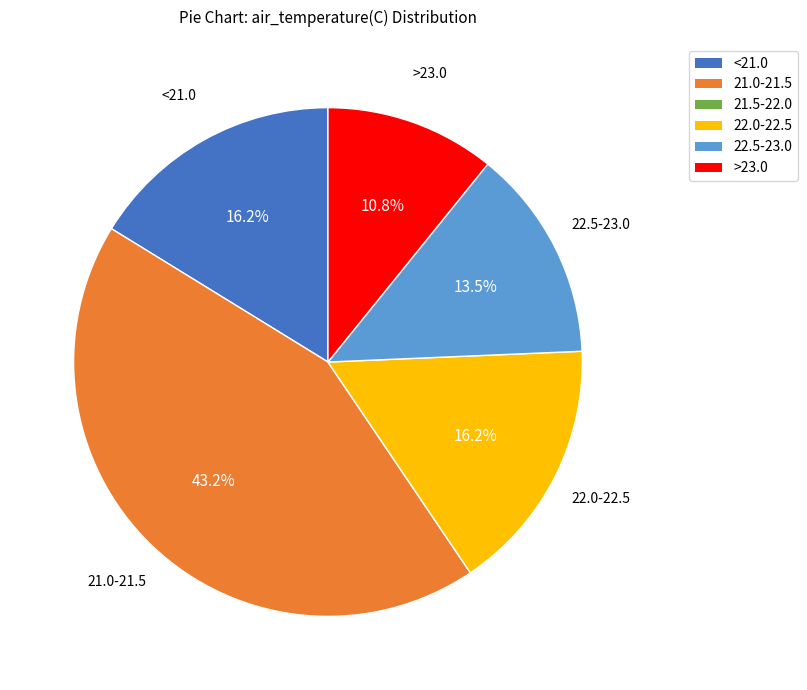

Which category has the biggest portion of the pie?

21.0-21.5